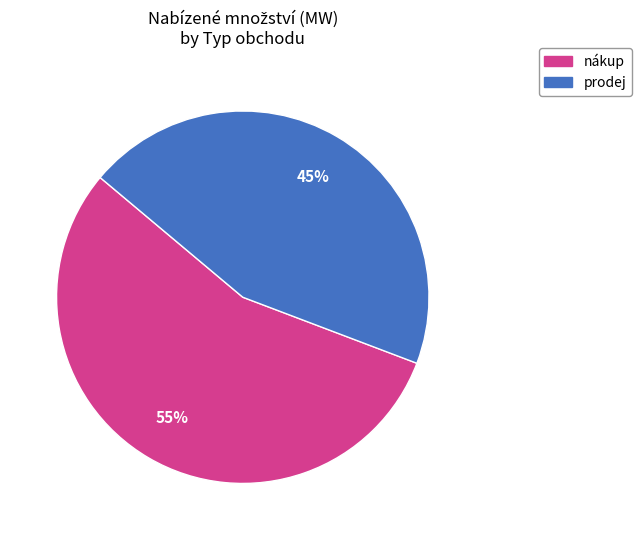

How many segments does this pie chart have?

2